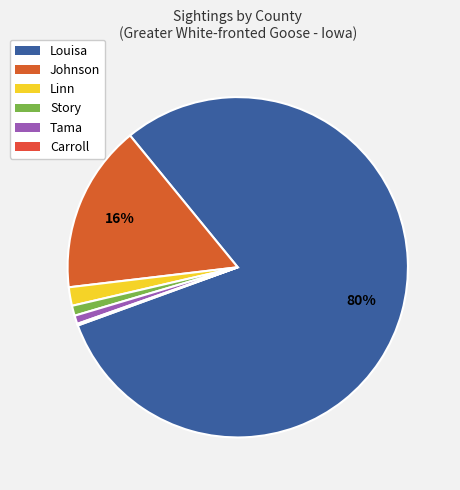

What percentage is NOT represented by Linn?

98.2%